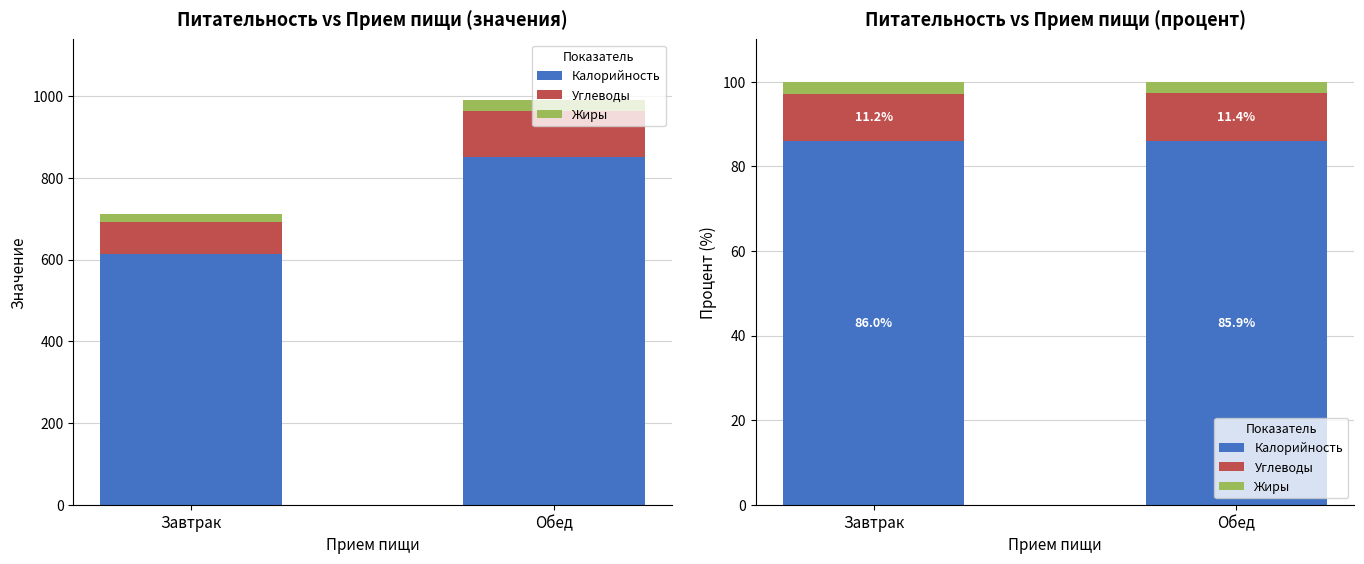

Which series has the widest spread of values?

Углеводы